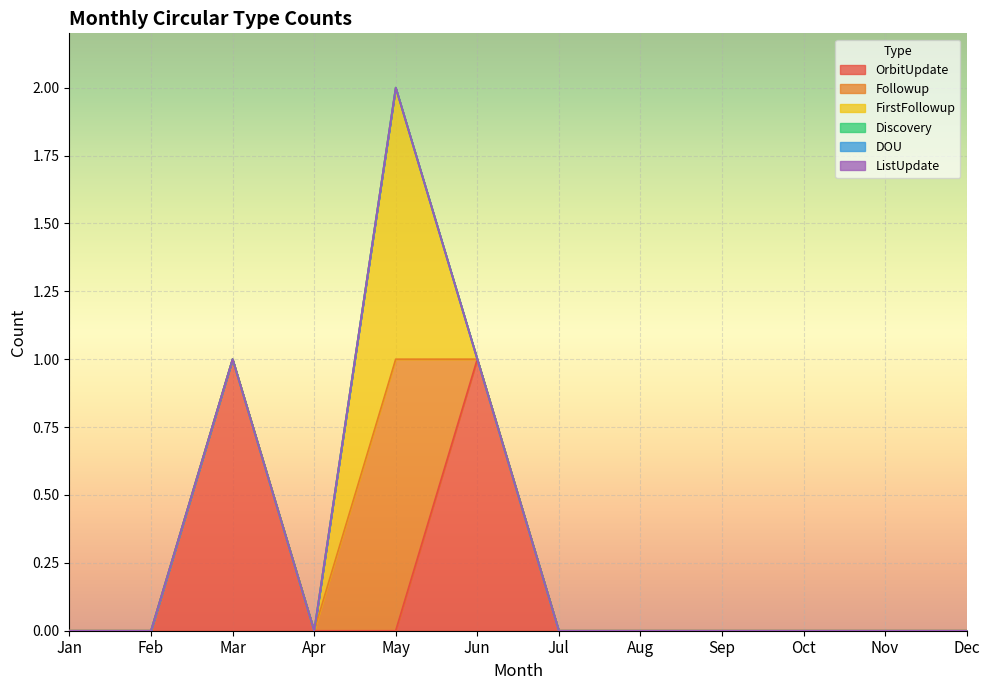

Reading left to right, transcribe all the data shown in this chart.

OrbitUpdate: 0	0	1	0	0	1	0	0	0	0	0	0
Followup: 0	0	0	0	1	0	0	0	0	0	0	0
FirstFollowup: 0	0	0	0	1	0	0	0	0	0	0	0
Discovery: 0	0	0	0	0	0	0	0	0	0	0	0
DOU: 0	0	0	0	0	0	0	0	0	0	0	0
ListUpdate: 0	0	0	0	0	0	0	0	0	0	0	0